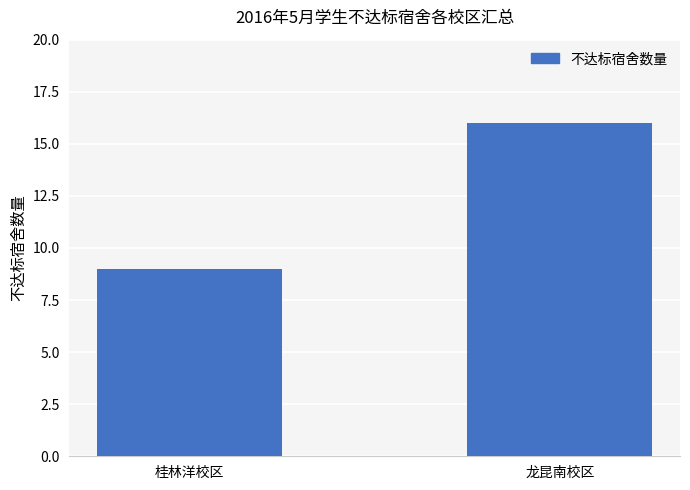

Count the number of data series in this chart.

1